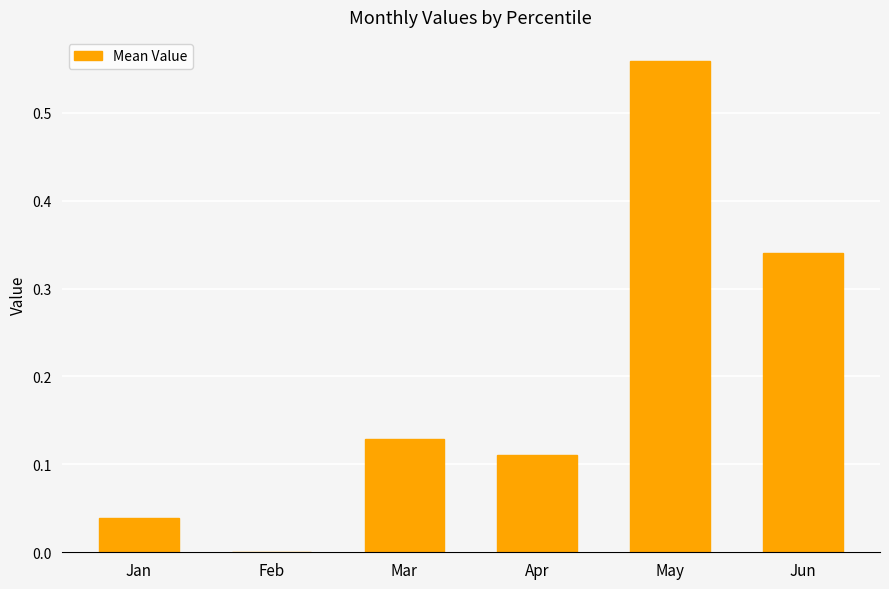

Is it true that the value at Jan is 0.0?

True